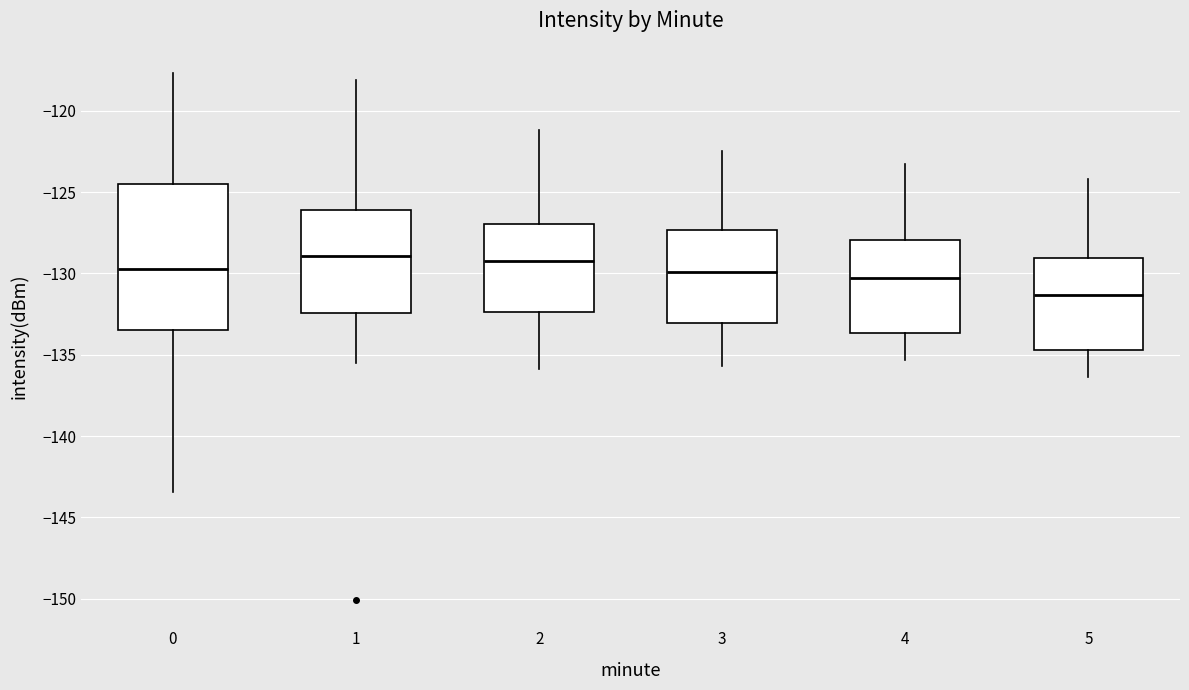

Which box has the lowest median line?

5